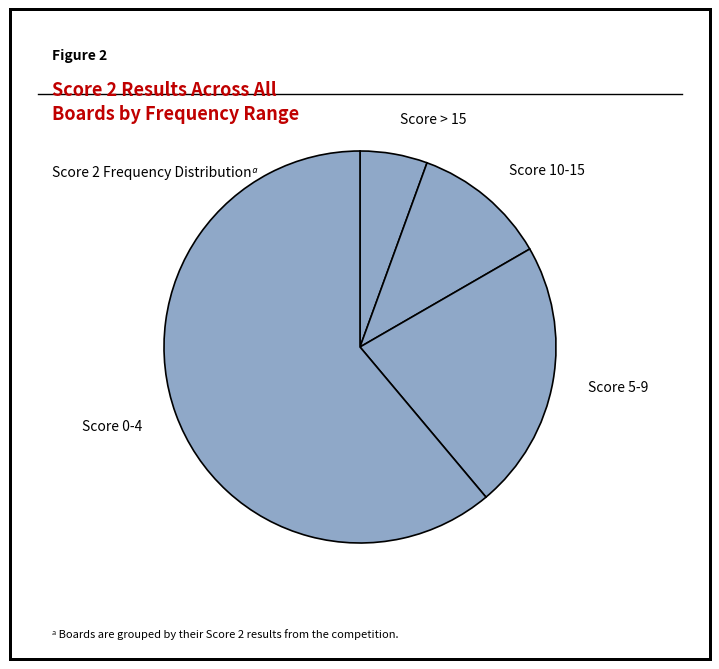

Is the sum of Score 0-4 and Score 10-15 greater than half?

Yes